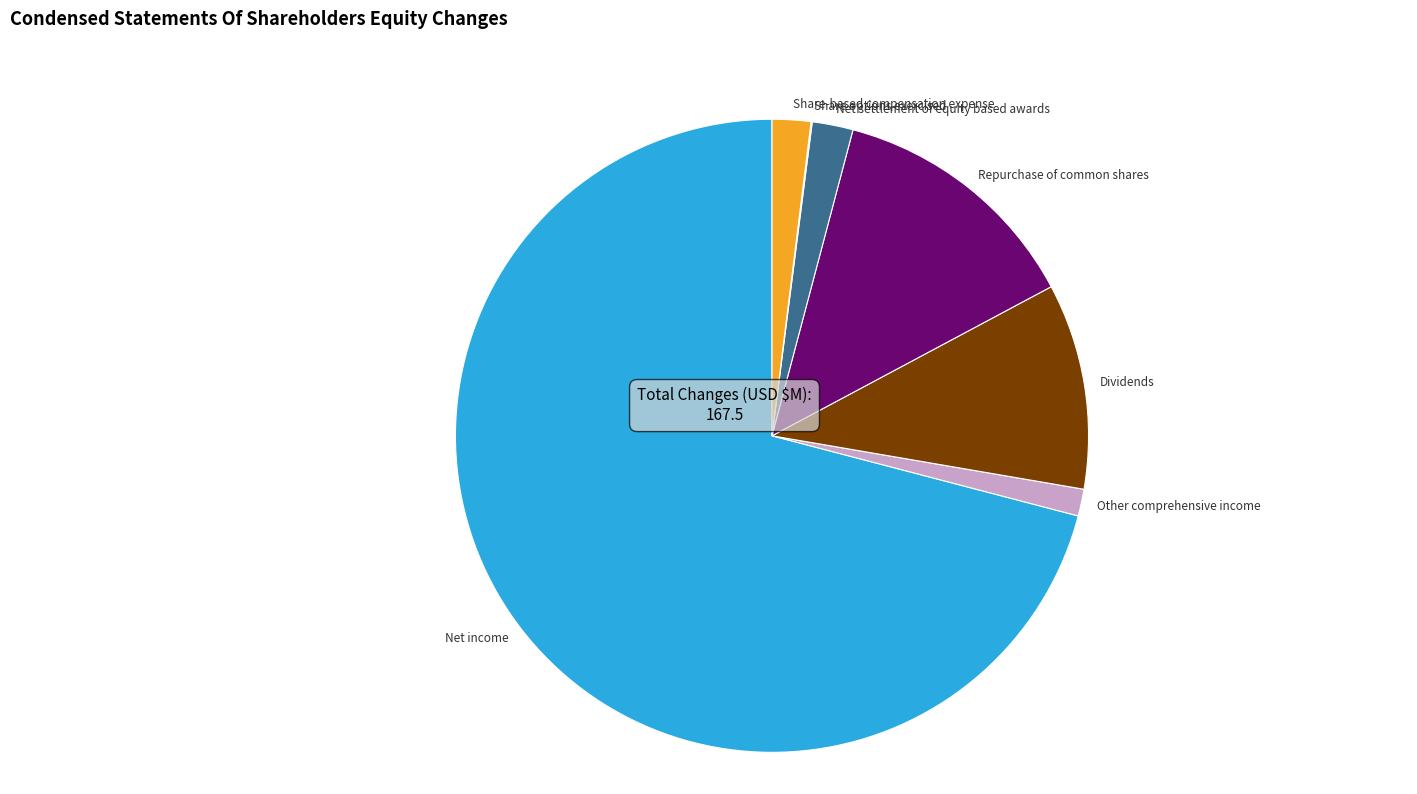

Which has a higher value, Net income or Net settlement of equity based awards?

Net income